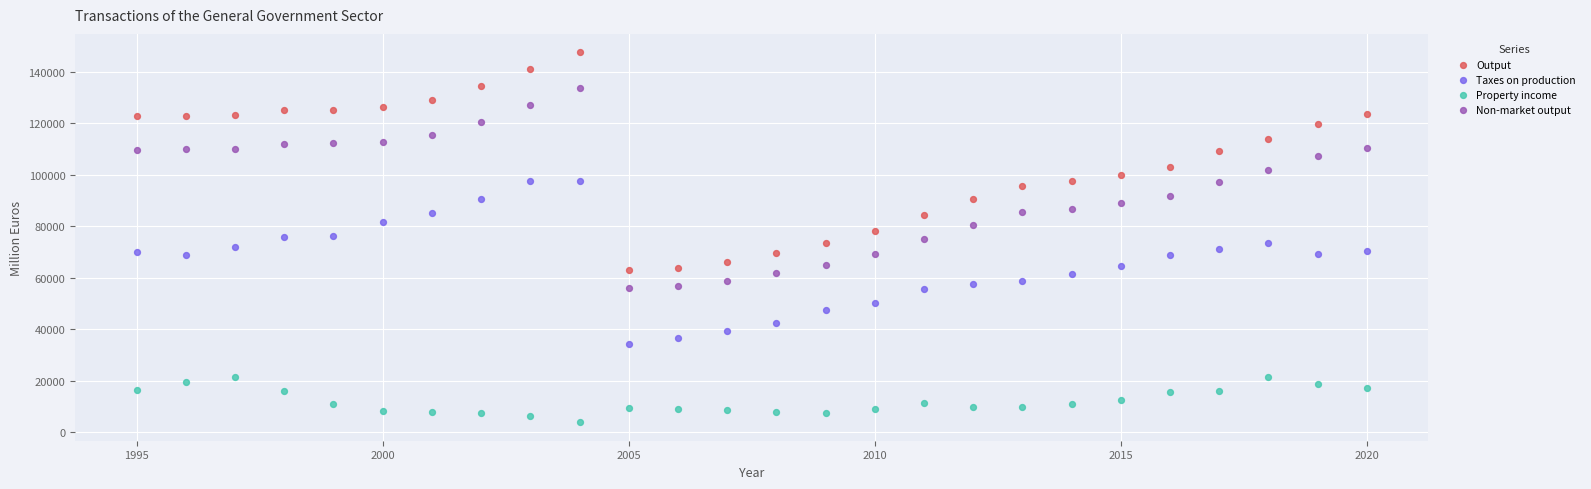

Which series contains the lowest Y value?

Property income